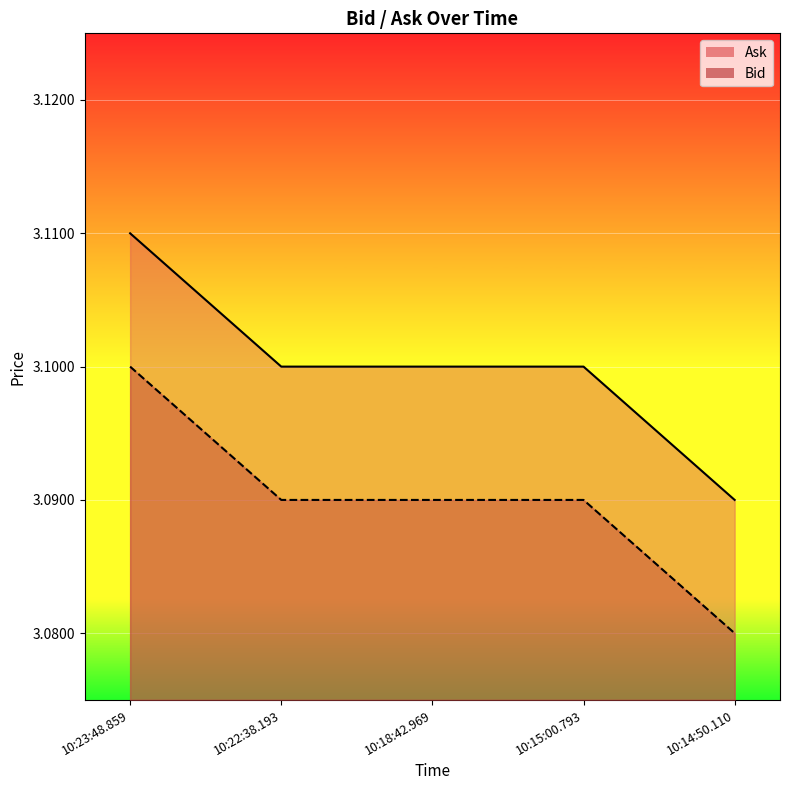

True or false: Ask has a value of 1.3 at 10:15:00.793.

False